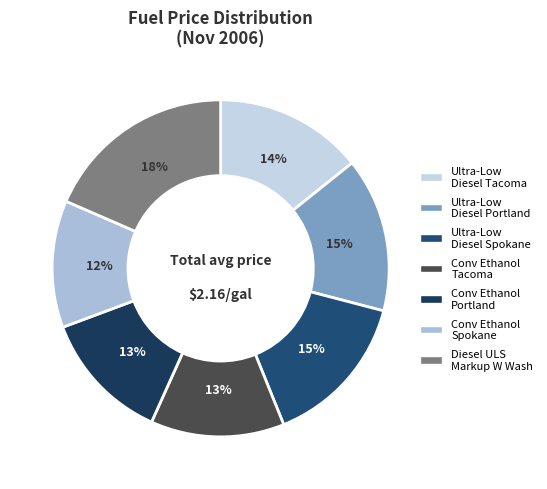

The Ultra-Low Diesel Portland slice represents 9% of the pie. True or false?

False